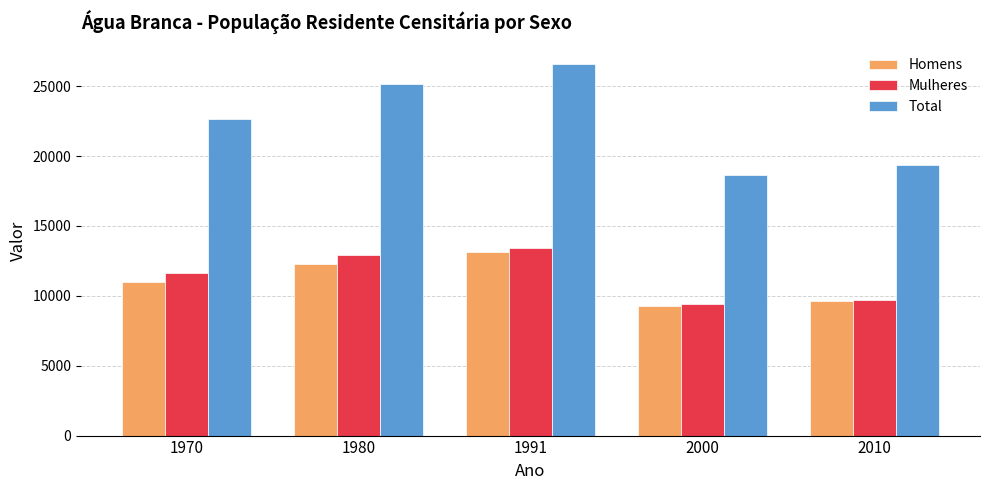

Reading left to right, extract all data points from this chart.

Homens: 10982	12274	13133	9260	9655
Mulheres: 11638	12885	13427	9400	9722
Total: 22620	25159	26560	18660	19377